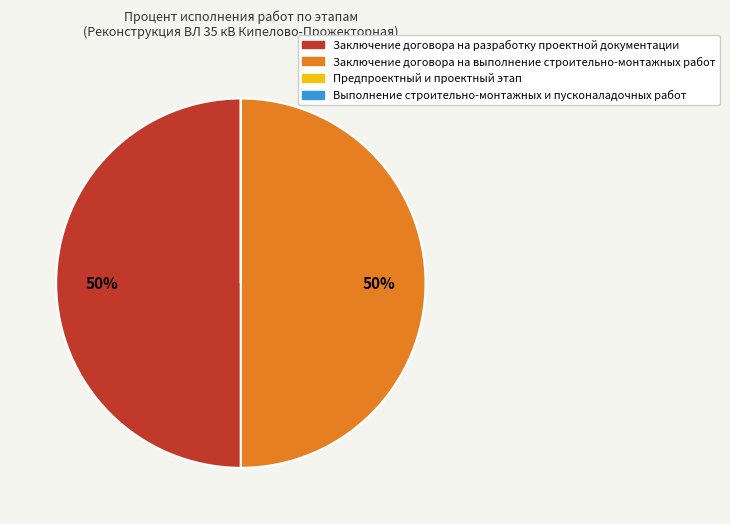

To the nearest percent, what is the difference between the largest and smallest slice percentages?

50%